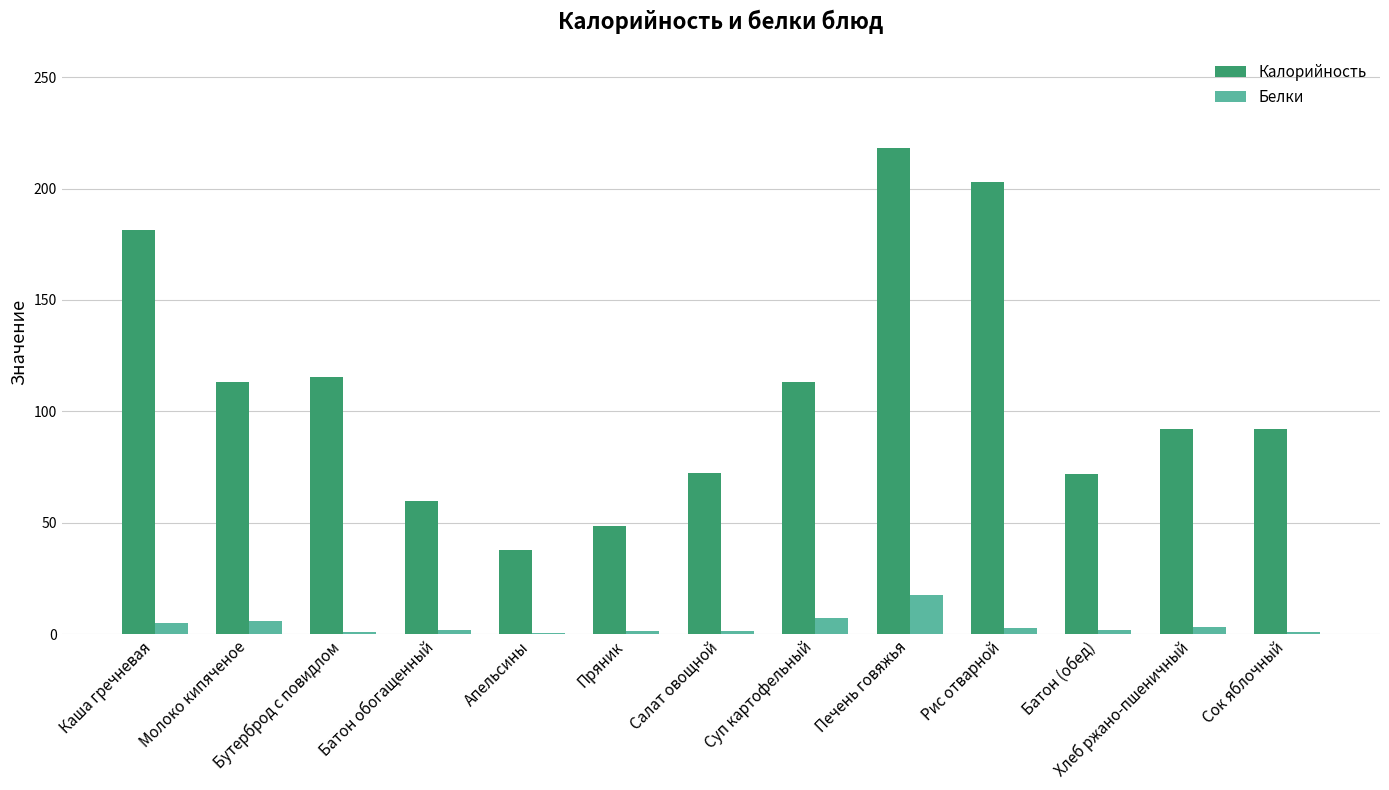

The Калорийность series shows 13.8 at Апельсины. True or false?

False